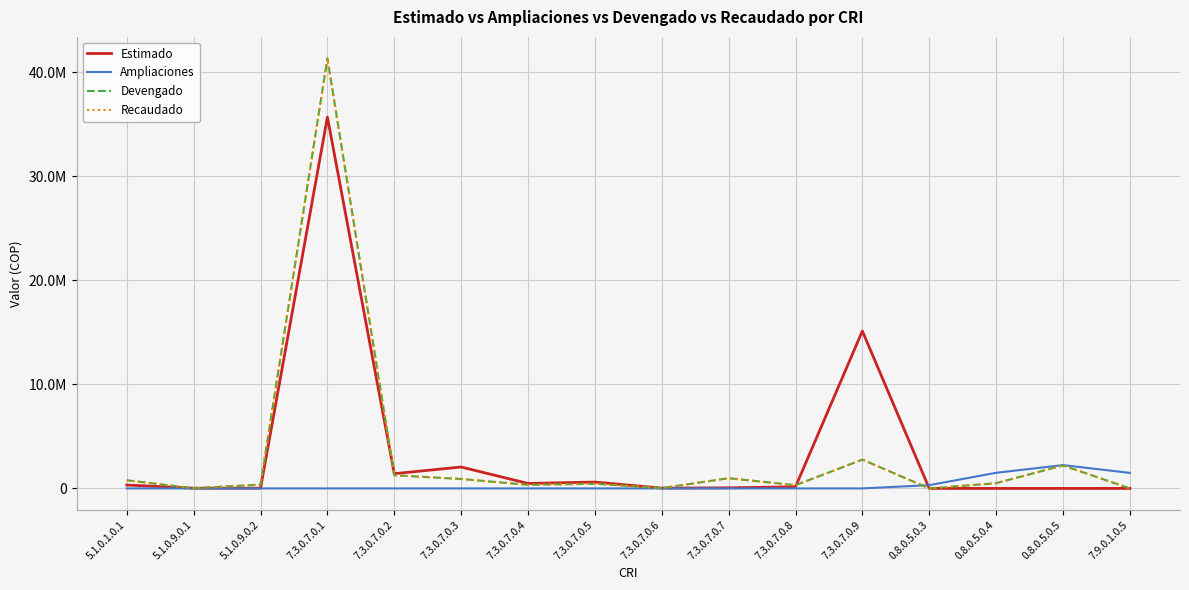

True or false: Estimado has a value of 609571.9 at 7.3.0.7.0.5.

True